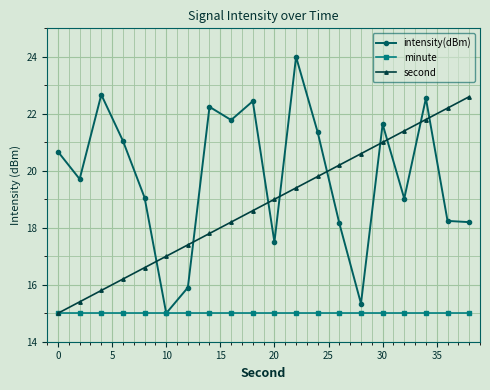

What is the difference between the second highest and second lowest values in the intensity(dBm) series?

7.3